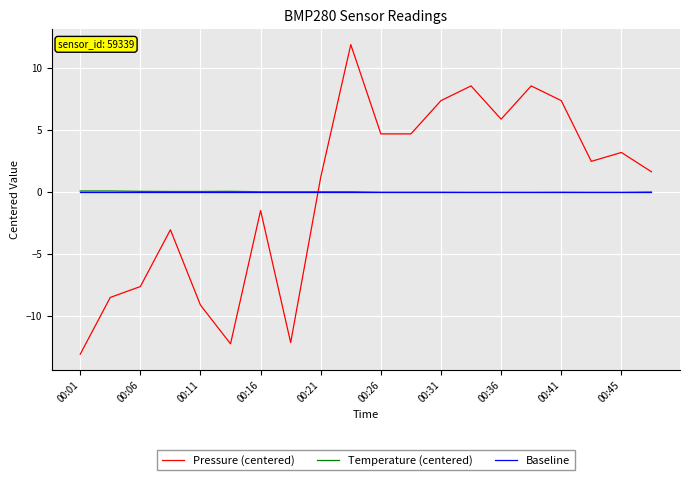

What is the greatest value displayed?

11.9